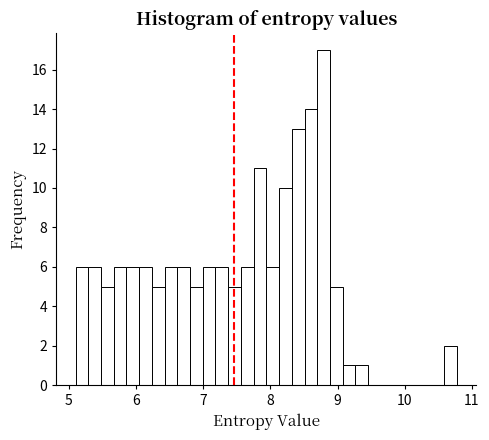

Around what value on the x-axis is the tallest bar? Give the approximate position of its centre, as read against the axis.

8.8